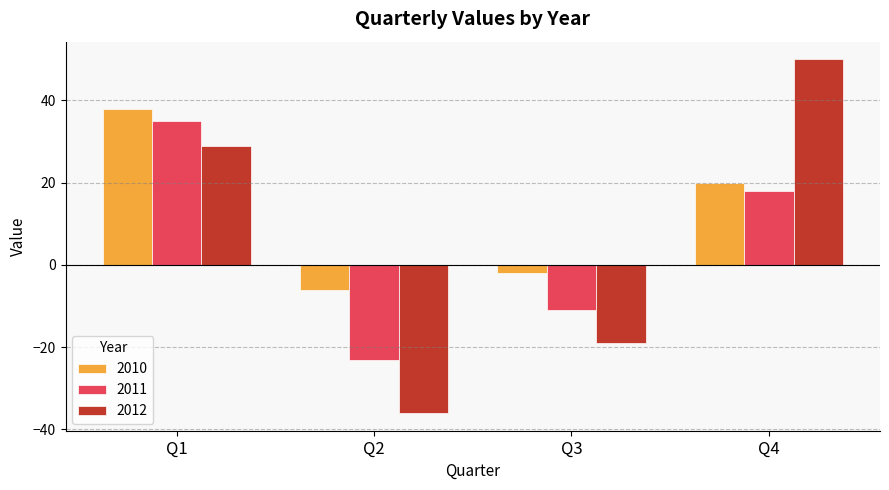

Reading left to right, list all the values displayed in this chart.

2010: Q1=38	Q2=-6	Q3=-2	Q4=20
2011: Q1=35	Q2=-23	Q3=-11	Q4=18
2012: Q1=29	Q2=-36	Q3=-19	Q4=50